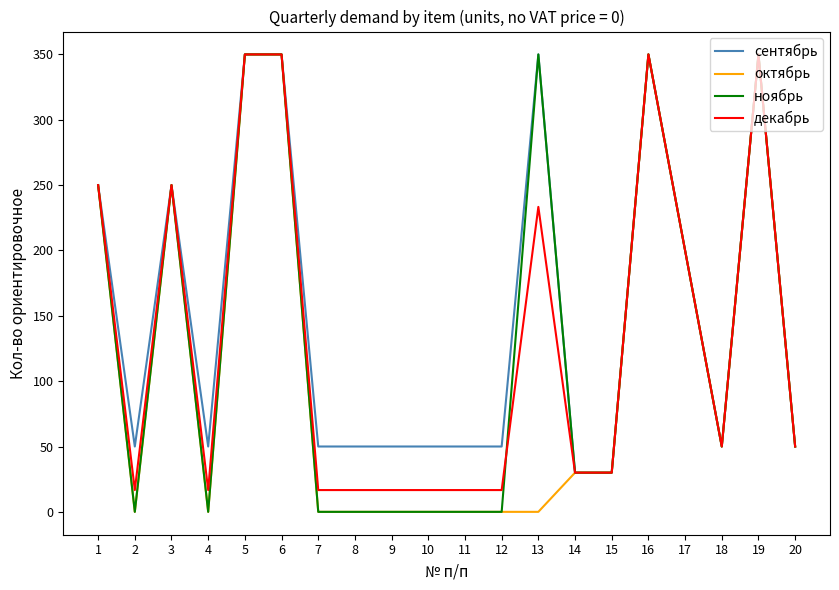

The ноябрь series shows 205.0 at 10. True or false?

False